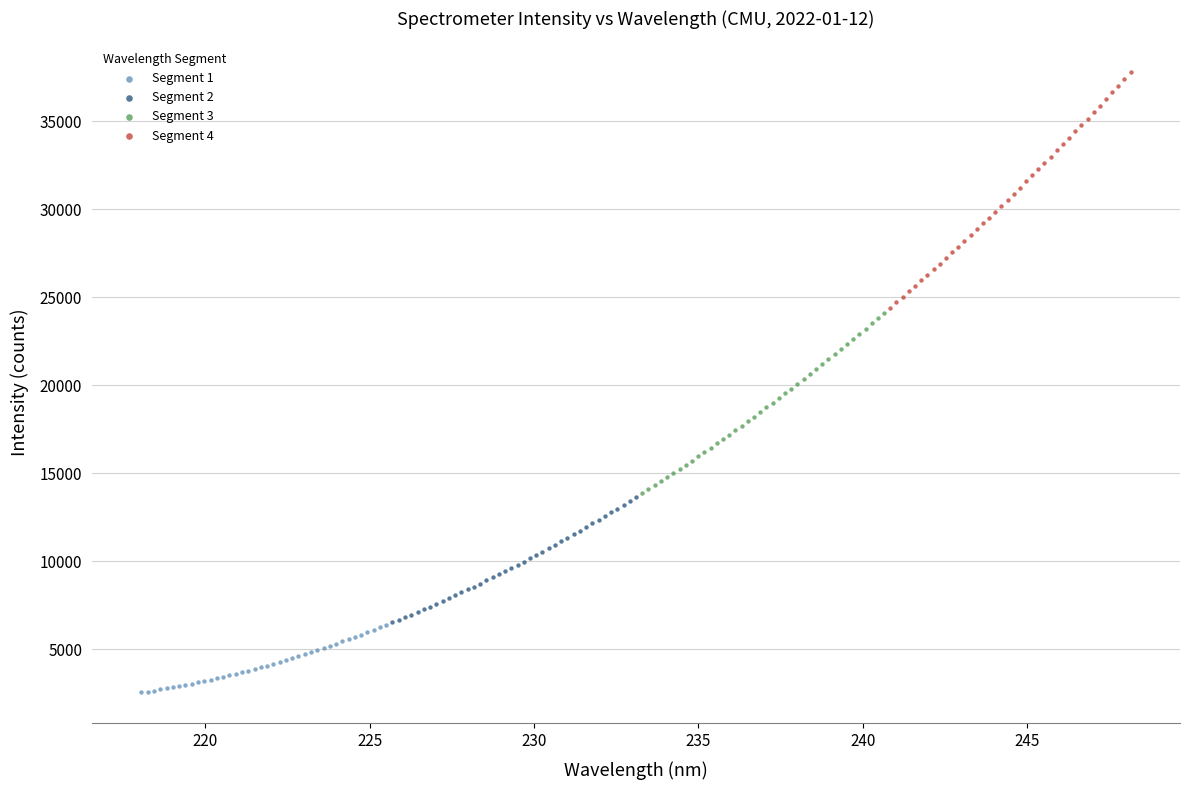

What are all the series names shown in the legend?

Segment 1, Segment 2, Segment 3, Segment 4